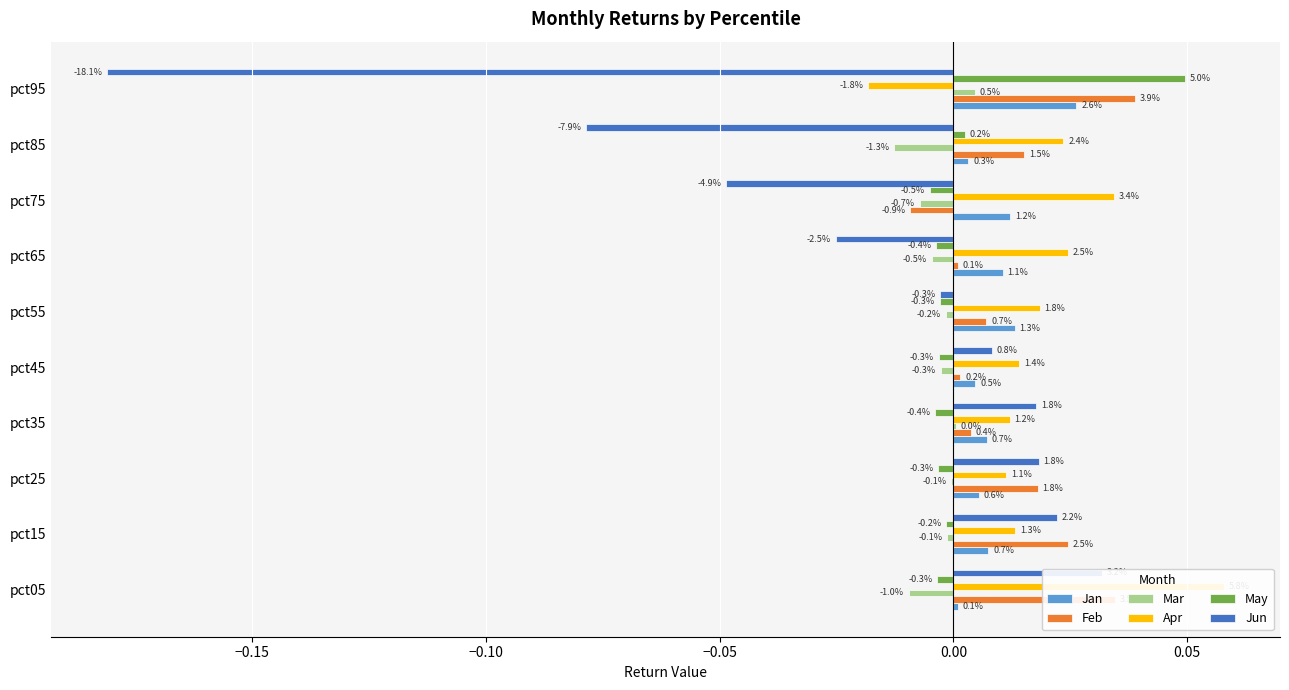

Which has a higher value, pct35 or pct45?

pct35